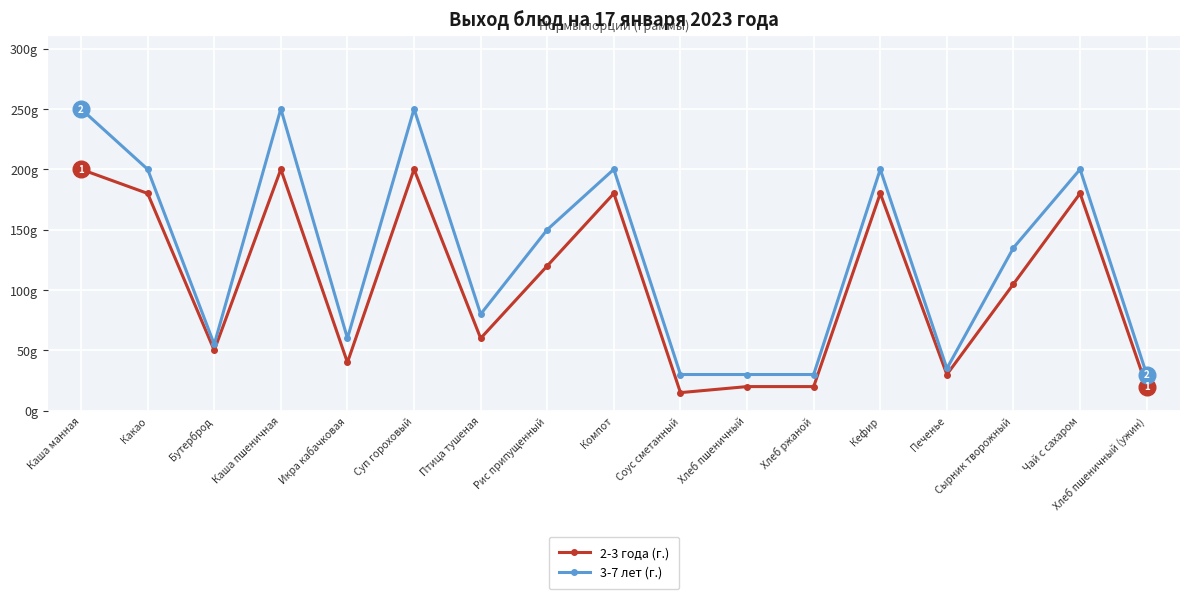

Reading left to right, extract all data points from this chart.

2-3 года (г.): 200	180	50	200	40	200	60	120	180	15	20	20	180	30	105	180	20
3-7 лет (г.): 250	200	55	250	60	250	80	150	200	30	30	30	200	35	135	200	30